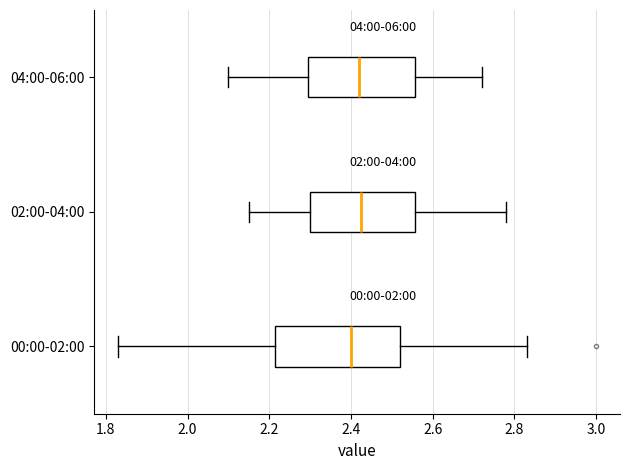

Where is the left edge of the box for 04:00-06:00 on the x-axis? The values are not printed on the chart, so give them approximately, as read against the axis.

2.30